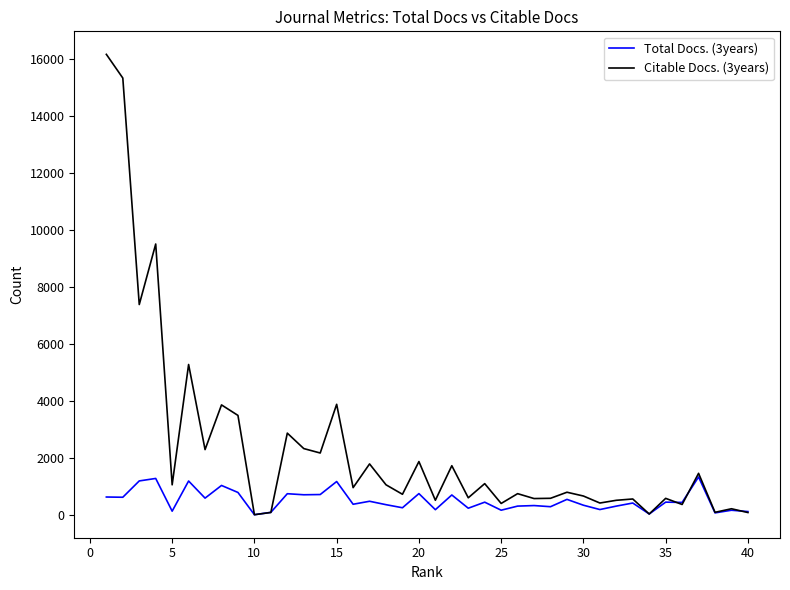

What is the maximum value shown in the chart?

16163